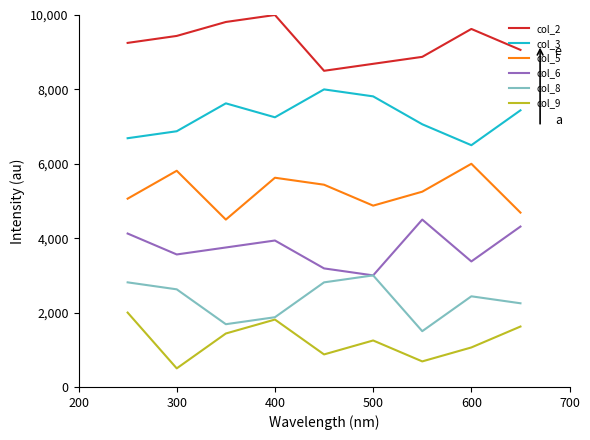

What is the lowest value of the col_9 series?

500.0